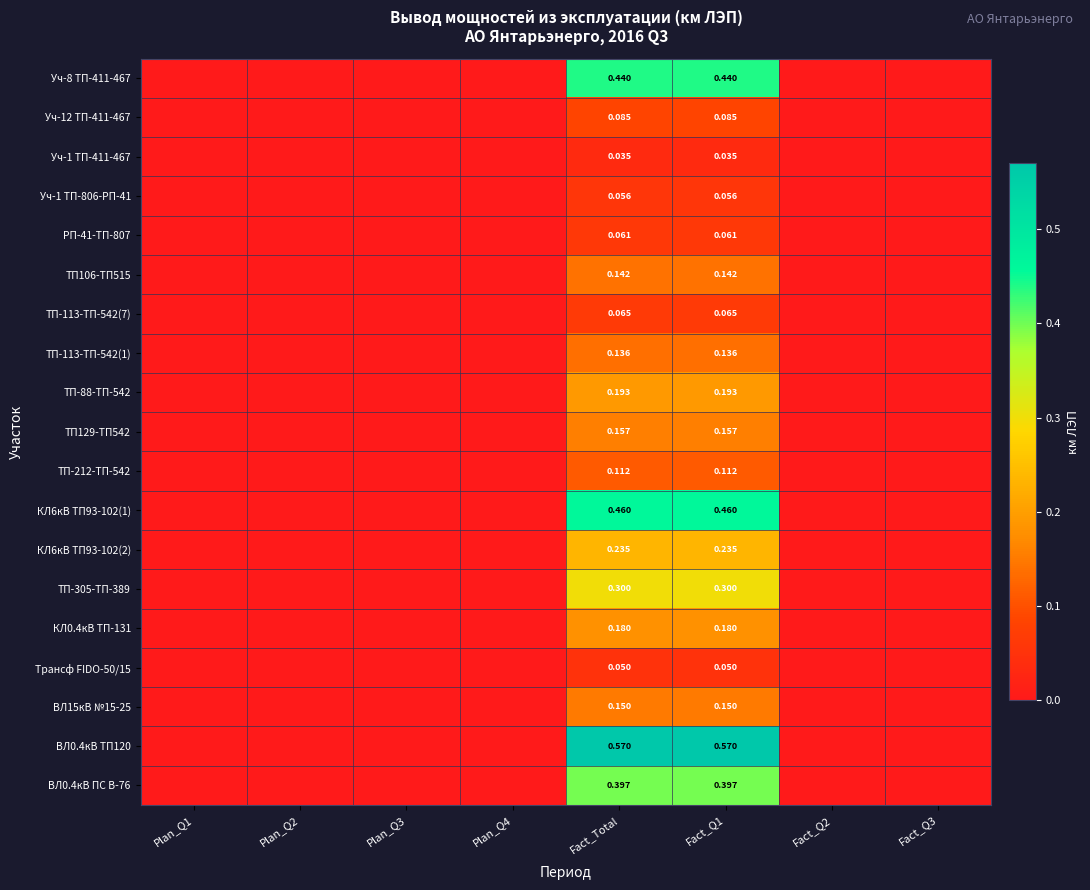

Where is Уч-1 ТП-411-467 nearest to the value 0?

Plan_Q1